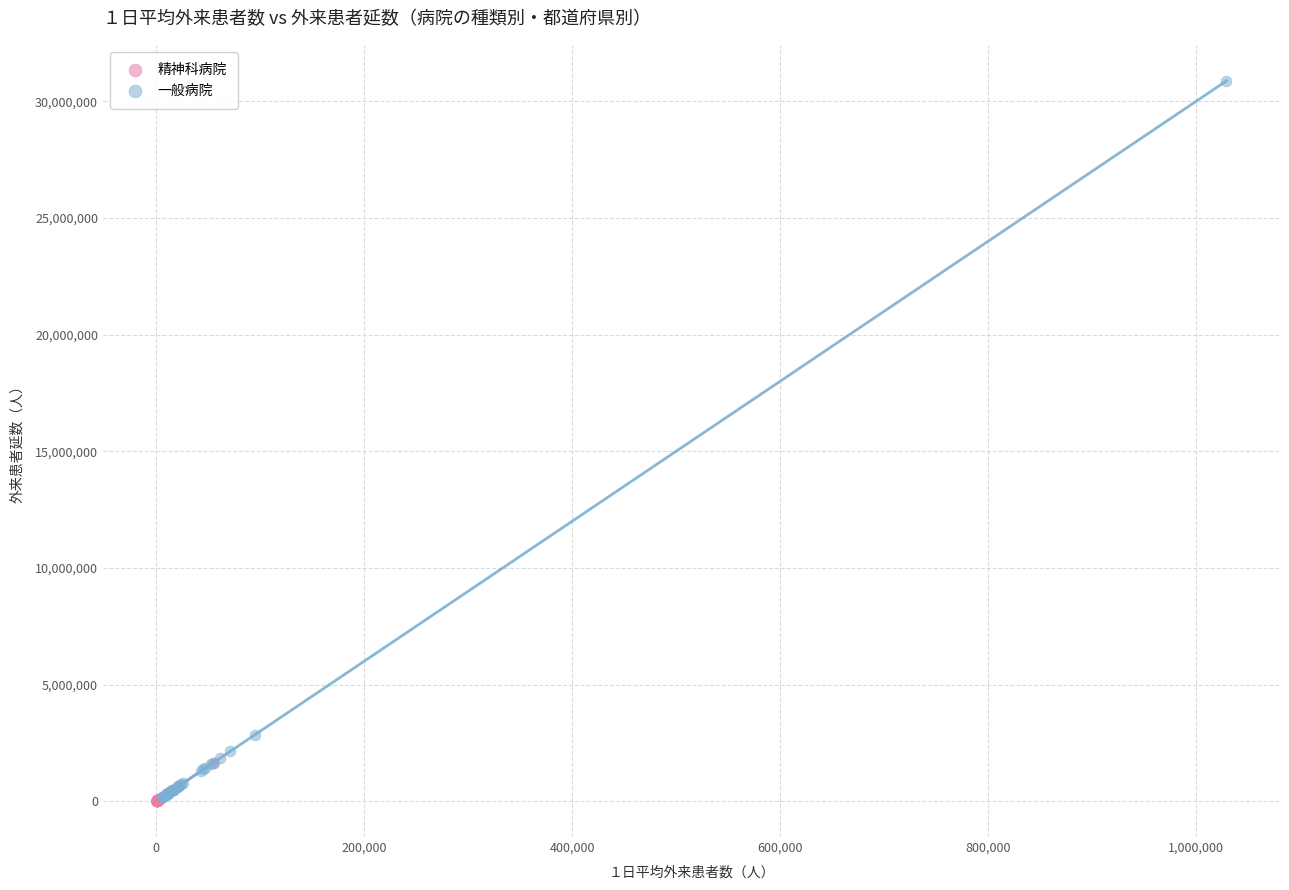

Which series reaches the maximum Y coordinate?

一般病院